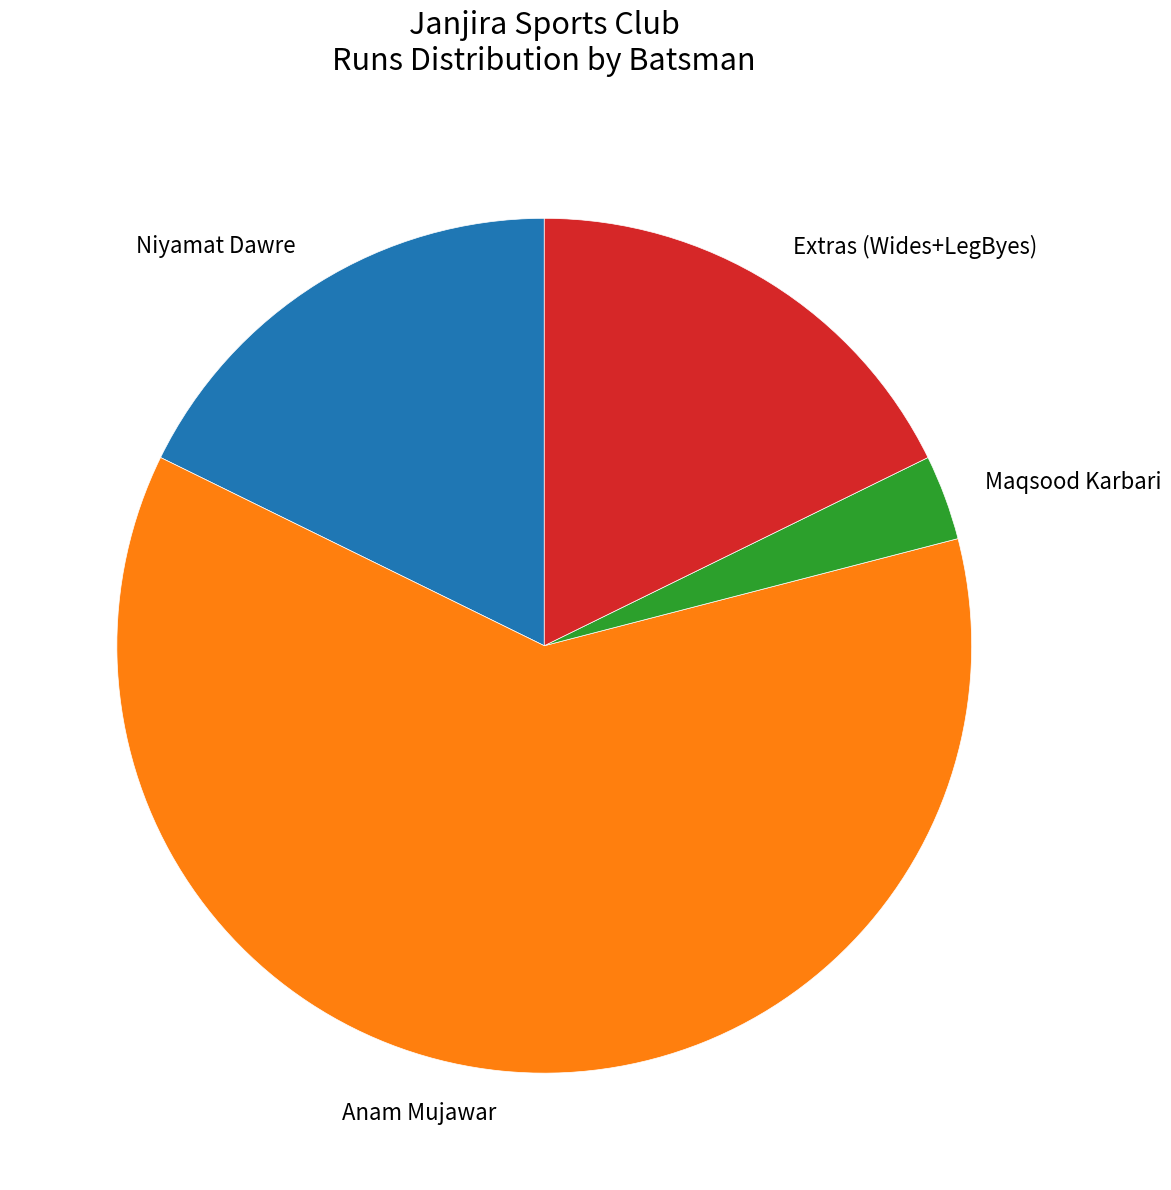

Count the number of slices in the pie.

4